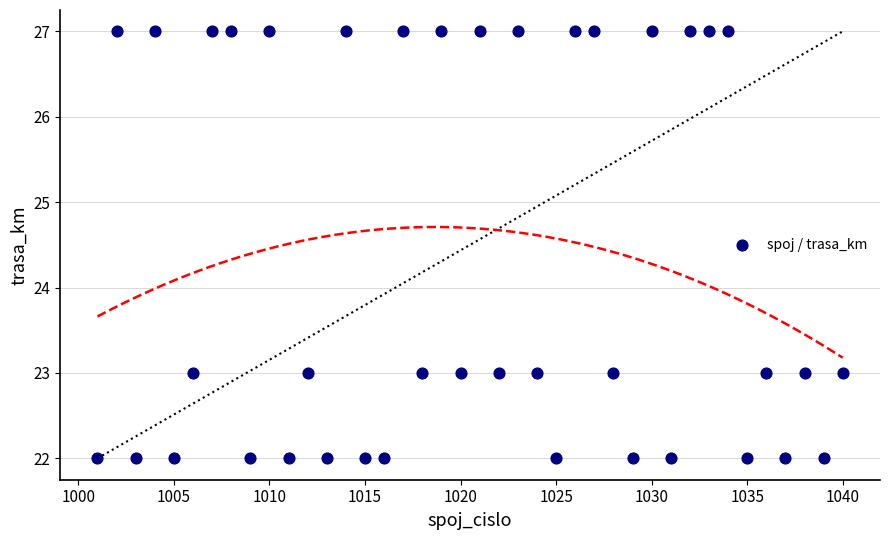

What is the range of Y values (max minus min)?

5